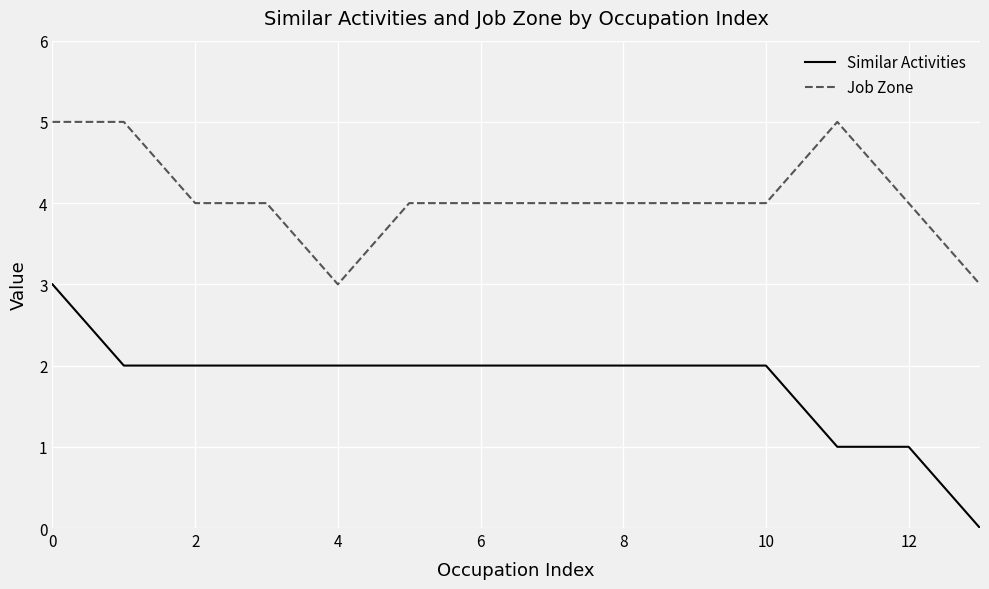

What is the sum of all Similar Activities values?

25